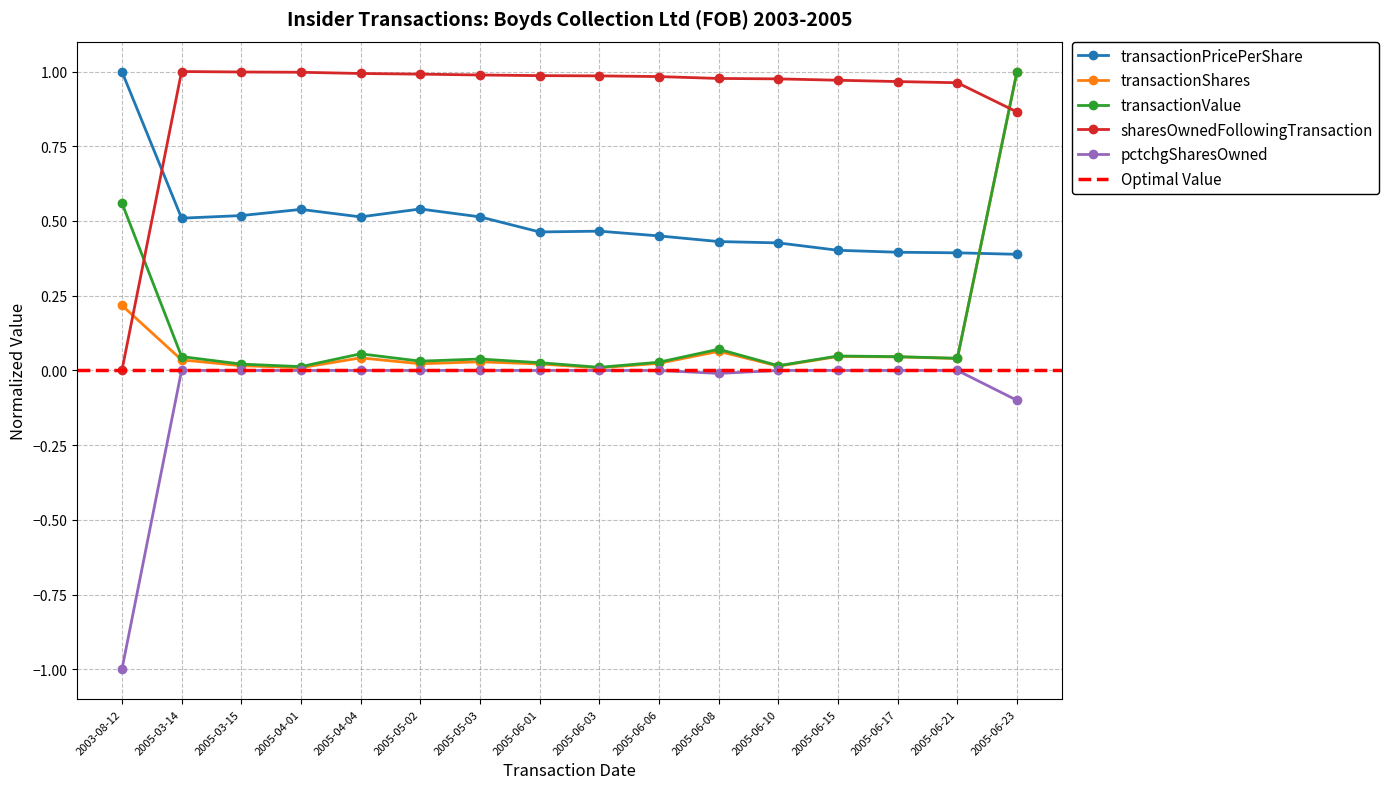

Where do sharesOwnedFollowingTransaction and transactionValue first cross each other?

2003-08-12 and 2005-03-14